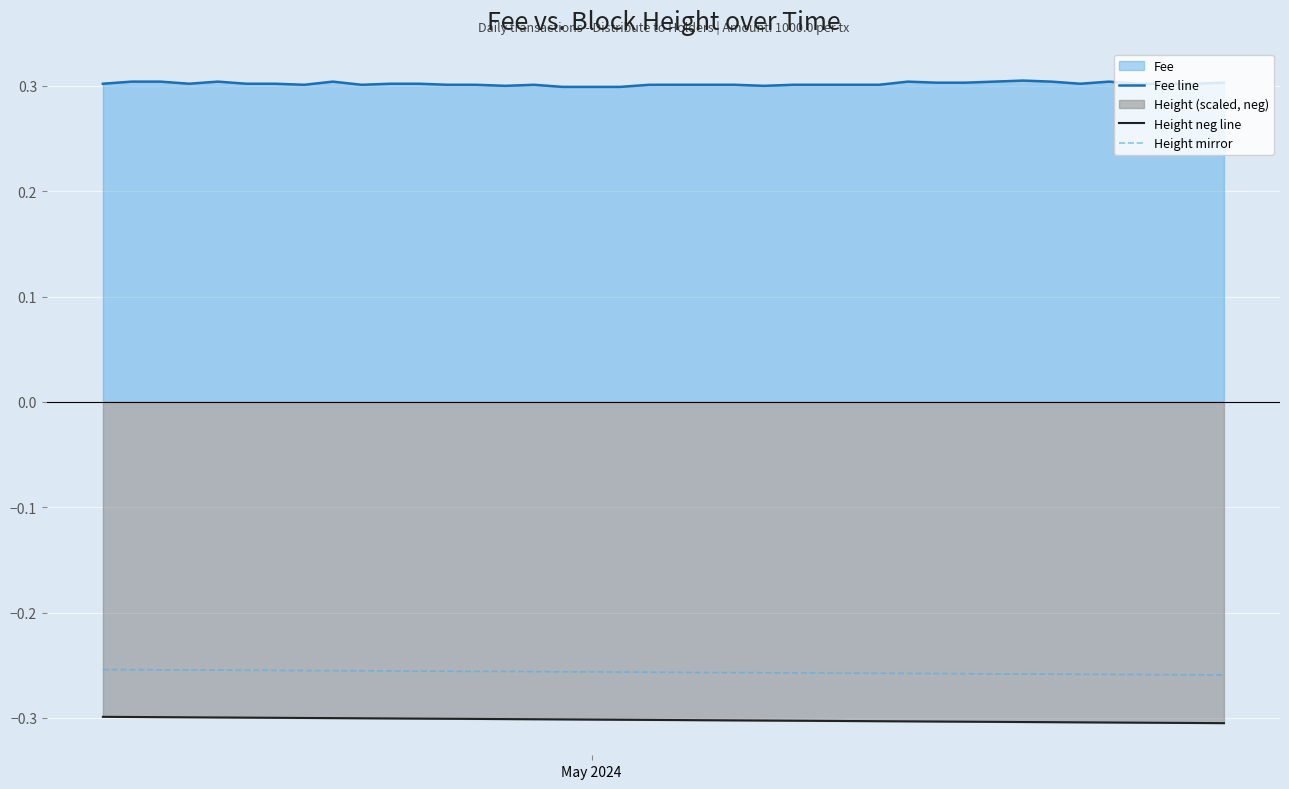

True or false: Height mirror and Height neg line cross at least once.

False